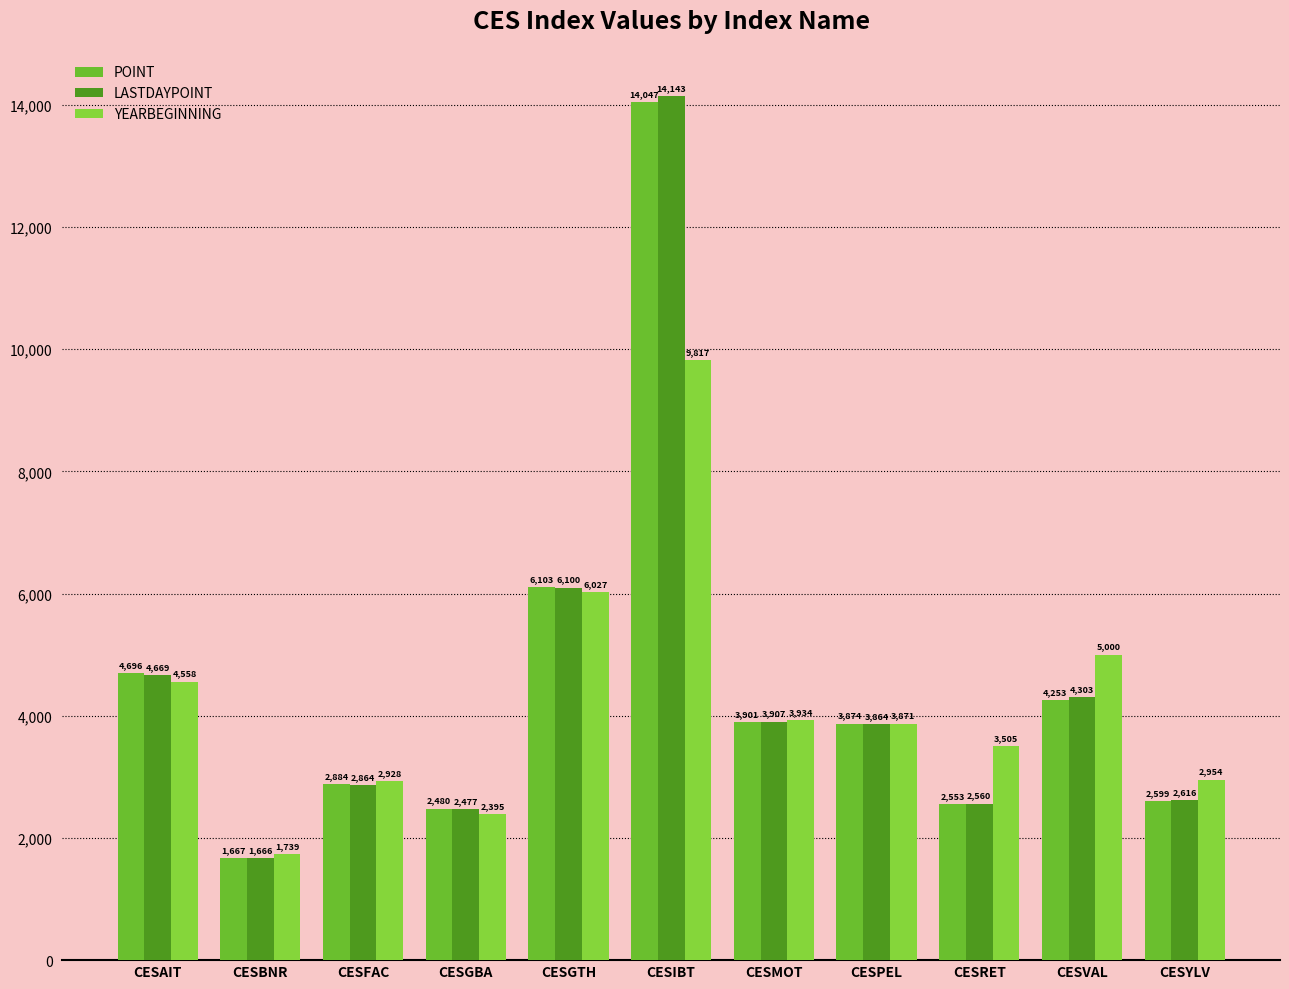

At which label does YEARBEGINNING reach its peak?

CESIBT